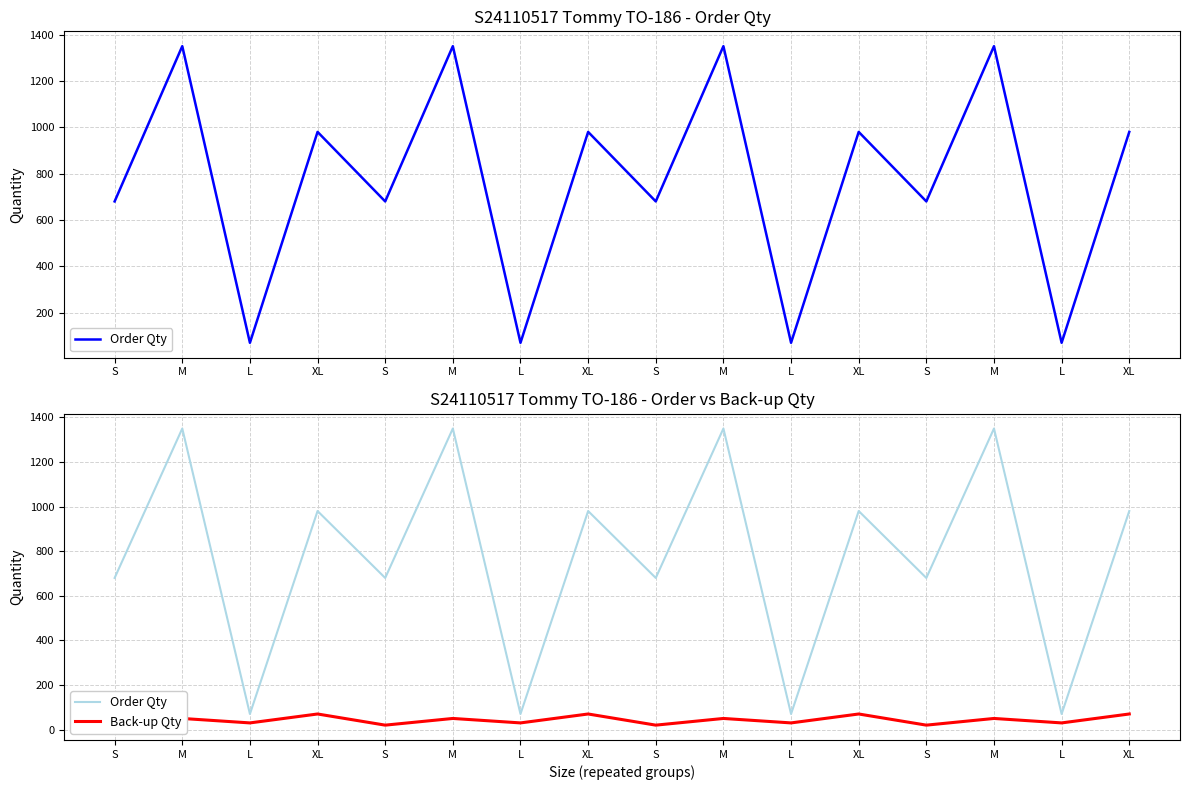

Between M and XL, which series saw the biggest shift?

Order Qty